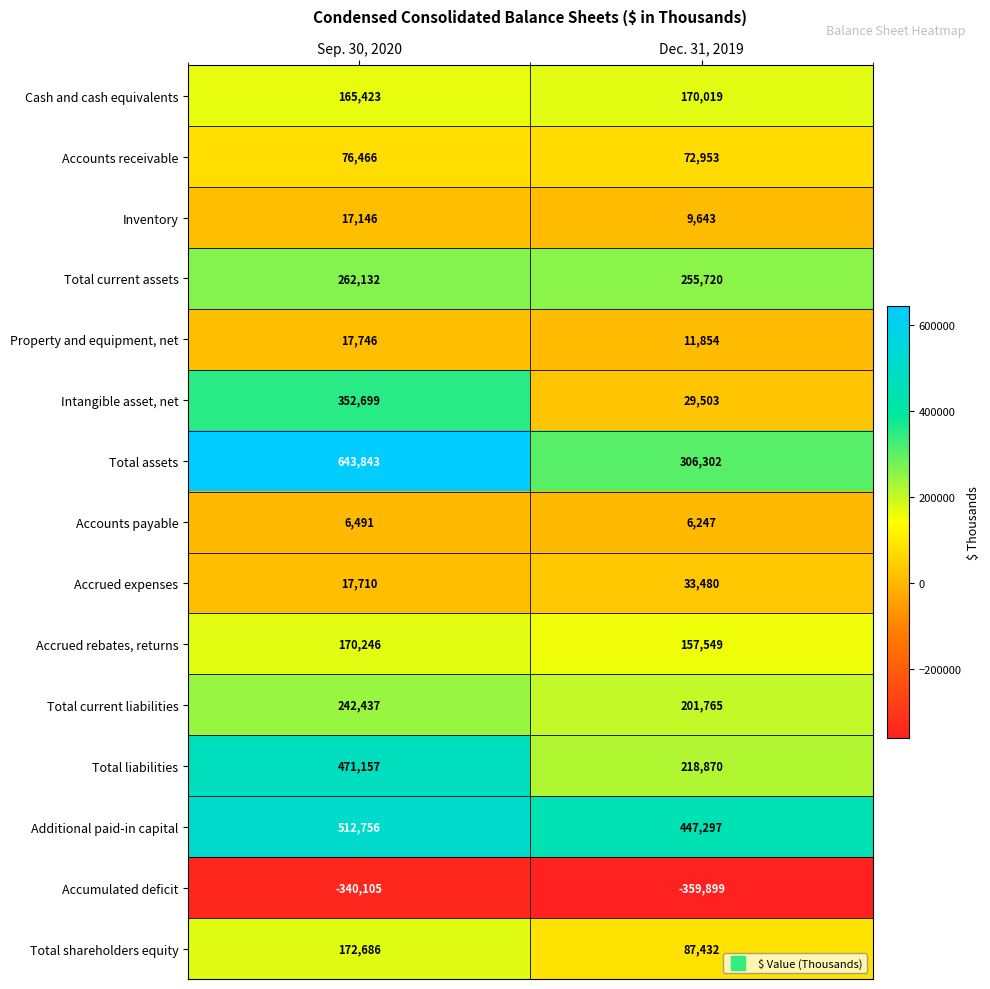

What is the difference between the maximum and minimum values in the Intangible asset, net series?

323196